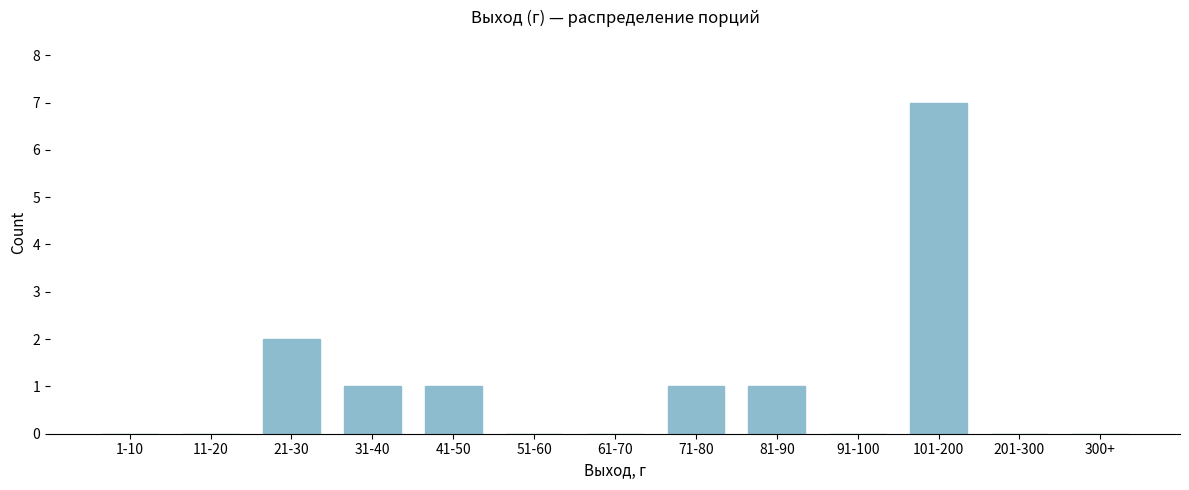

Reading left to right, what are all the values shown in this chart?

1-10=0	11-20=0	21-30=2	31-40=1	41-50=1	51-60=0	61-70=0	71-80=1	81-90=1	91-100=0	101-200=7	201-300=0	300+=0